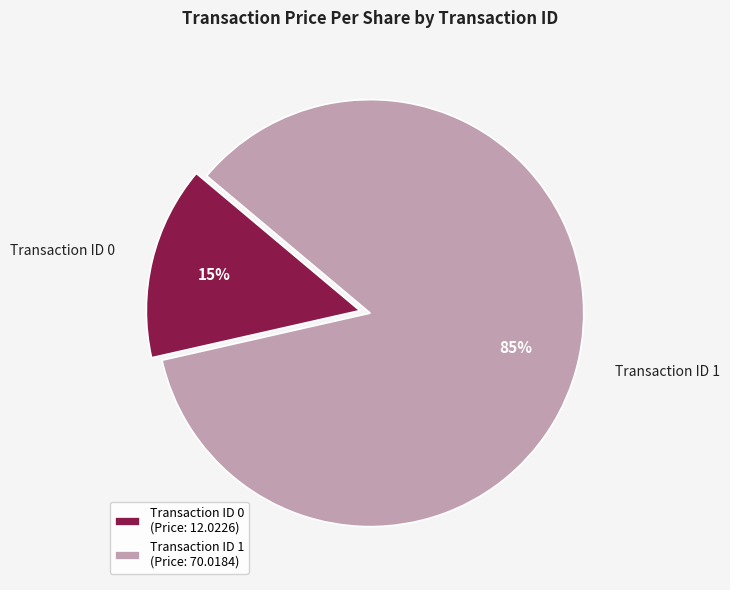

How many segments does this pie chart have?

2